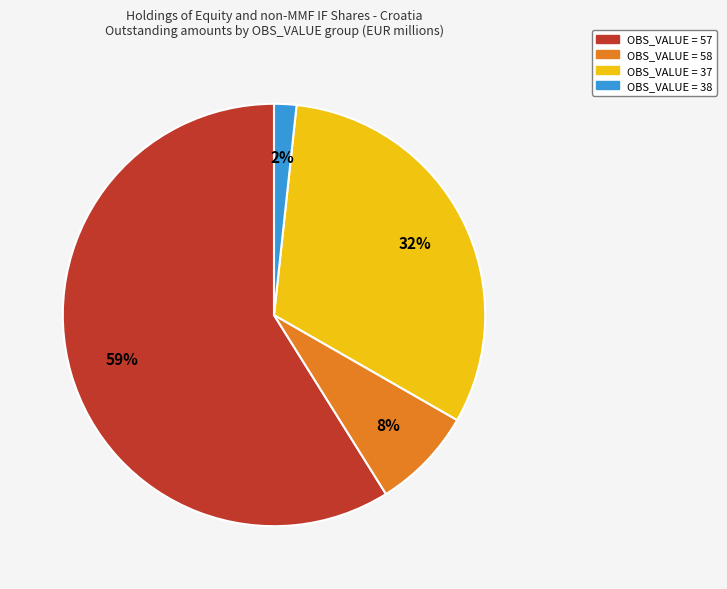

To the nearest percent, what is the average slice percentage?

25%